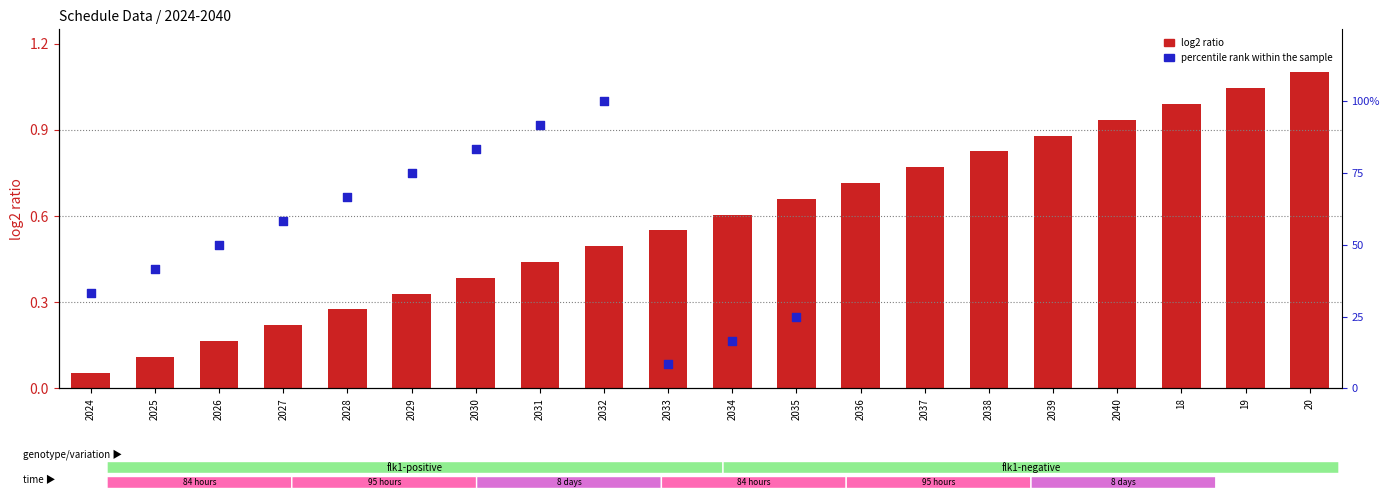

At which category is the sum across all series the highest?

2032